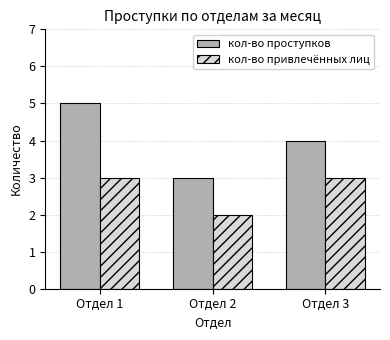

At which category is the sum across all series the highest?

Отдел 1